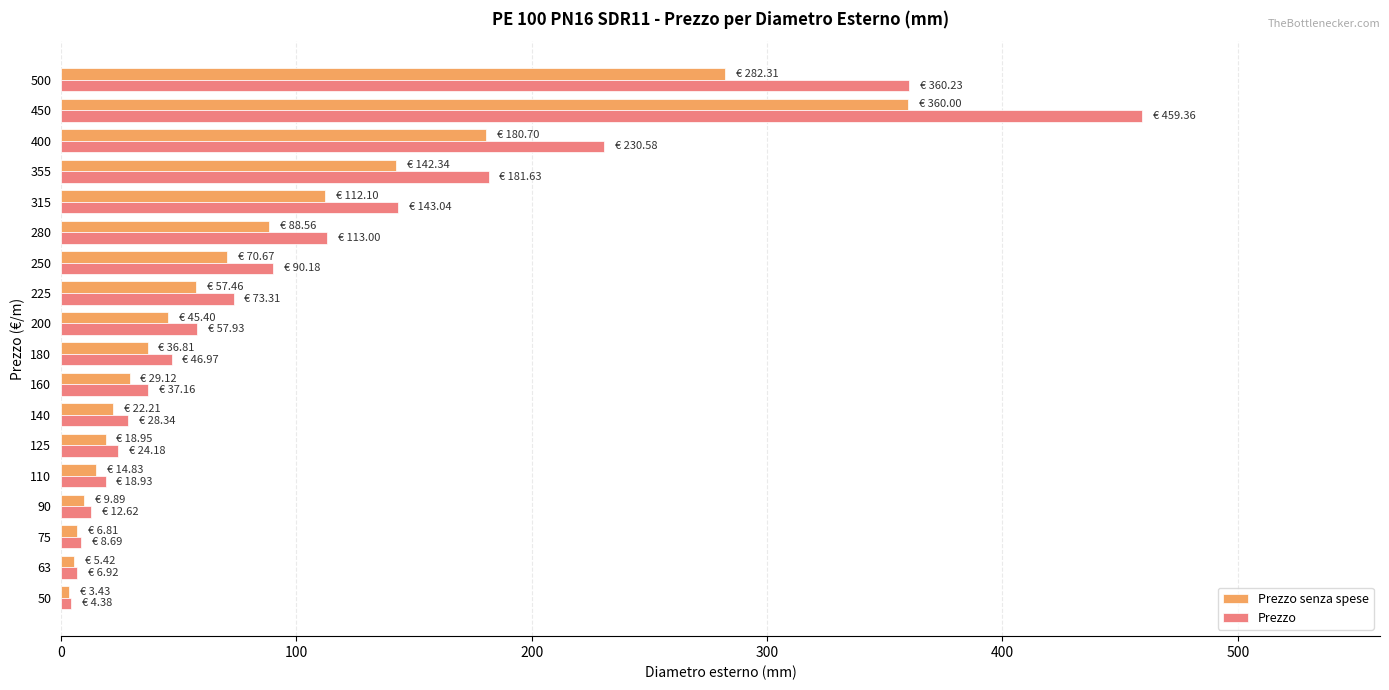

What value does the Prezzo series have at 500?

360.2